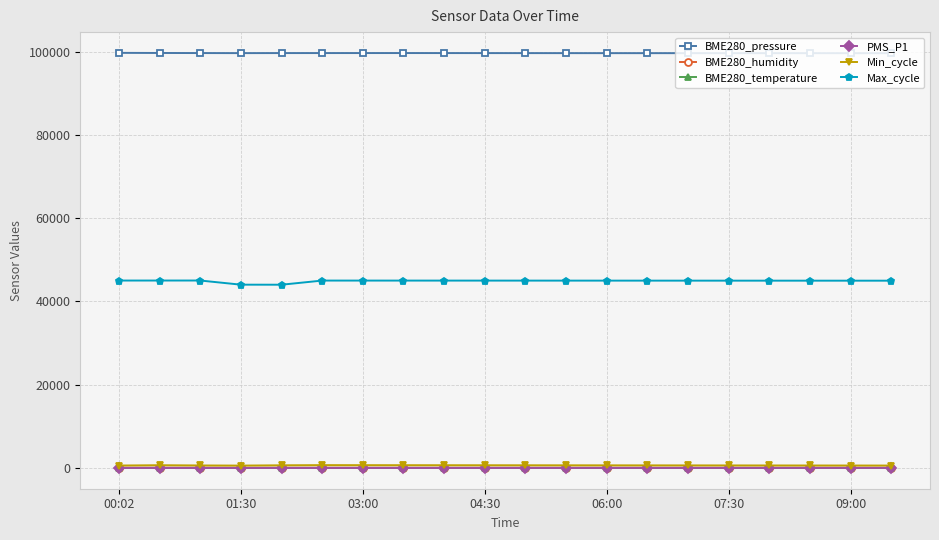

Count the number of data series in this chart.

6